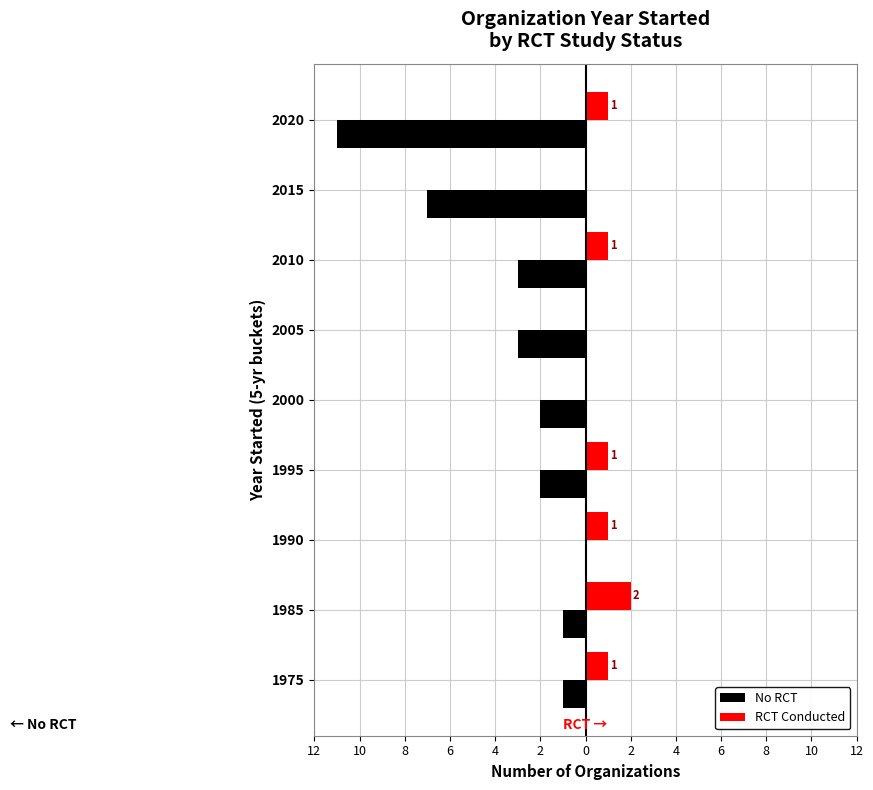

What are all the series names shown in the legend?

No RCT, RCT Conducted